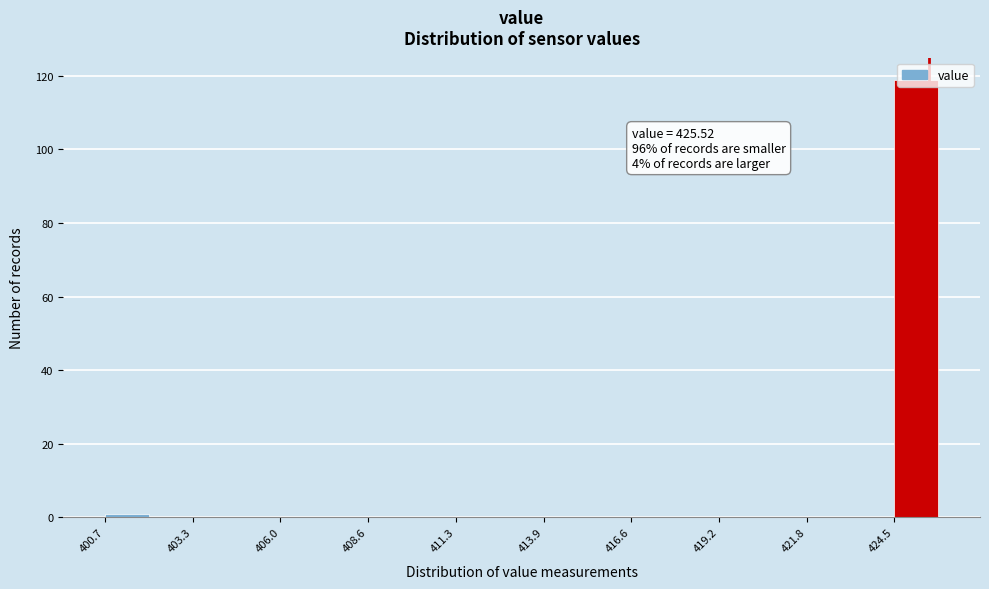

Read against the x-axis, roughly where is the centre of the tallest bar?

425.0